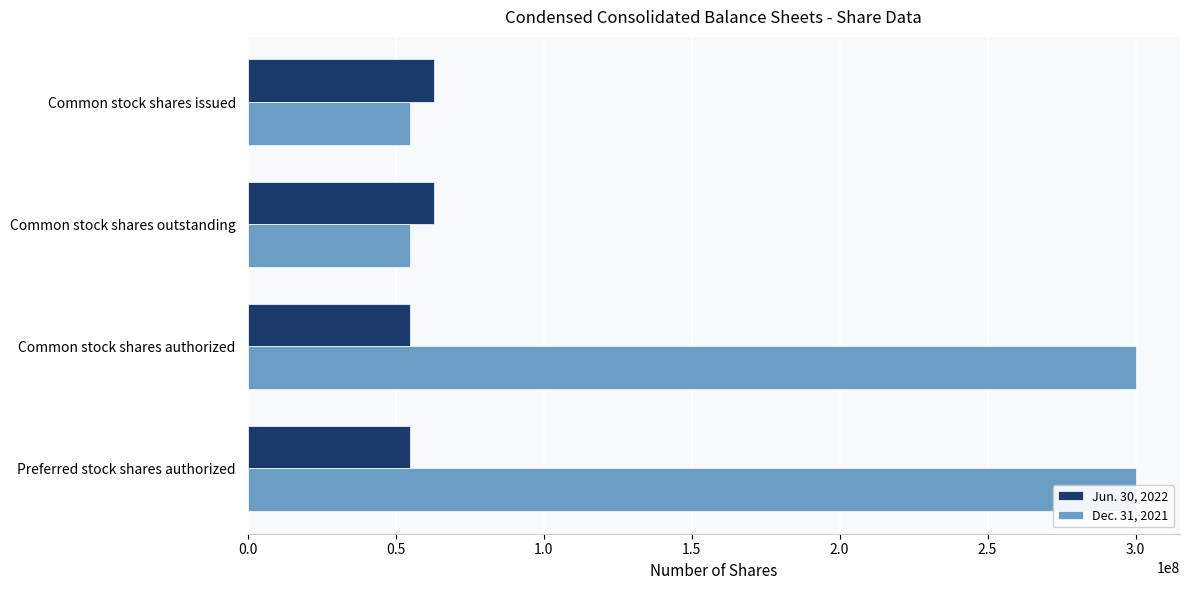

Is the value of Jun. 30, 2022 at Common stock shares authorized greater than the value of Dec. 31, 2021 at Common stock shares authorized?

No